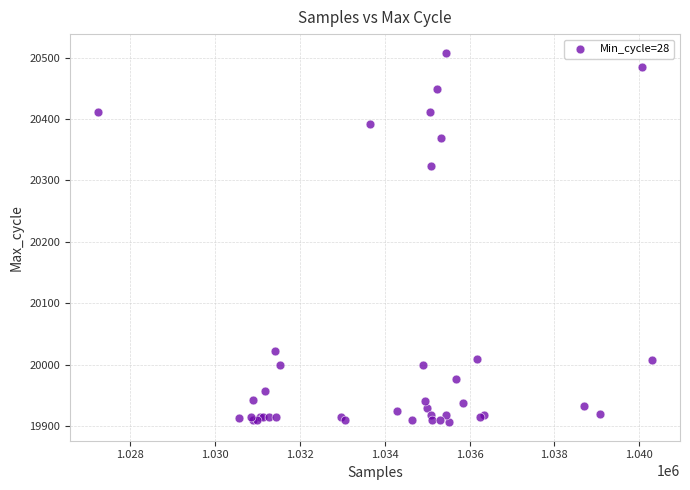

What Y value in the scatter plot is closest to 20207?

20324